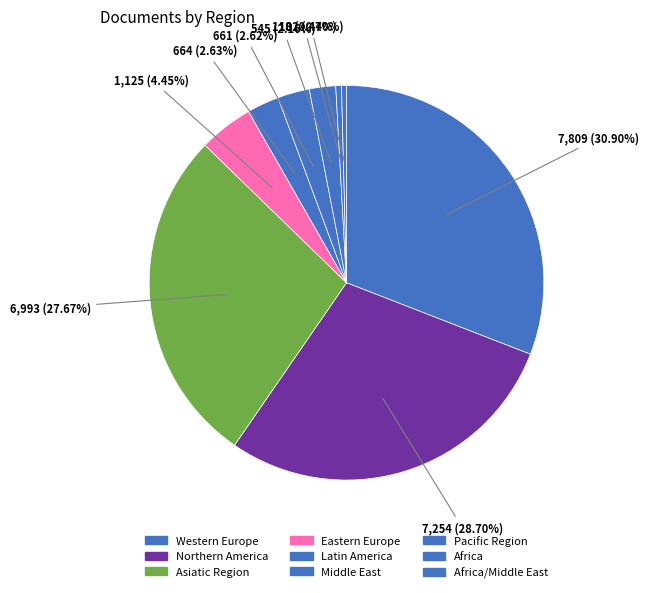

How many segments does this pie chart have?

9